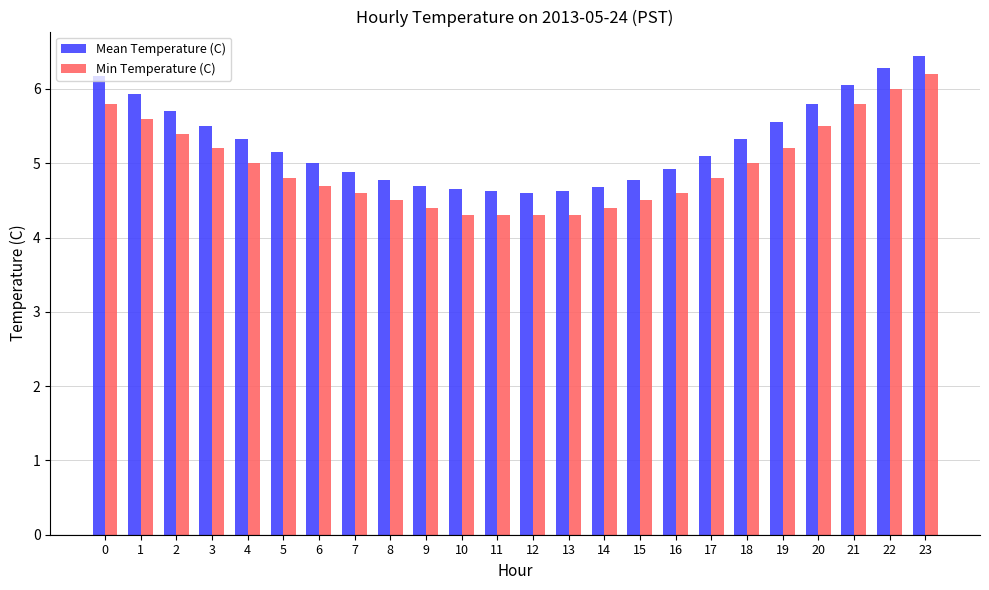

What is the value of the Min Temperature (C) bar at the 24th from the left?

6.2